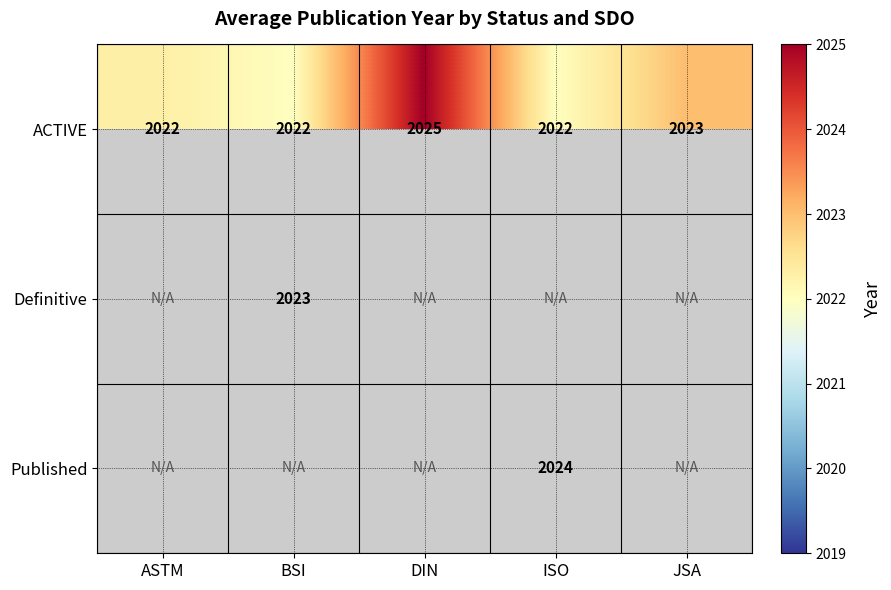

True or false: ACTIVE has a value of 2022.0 at ISO.

True